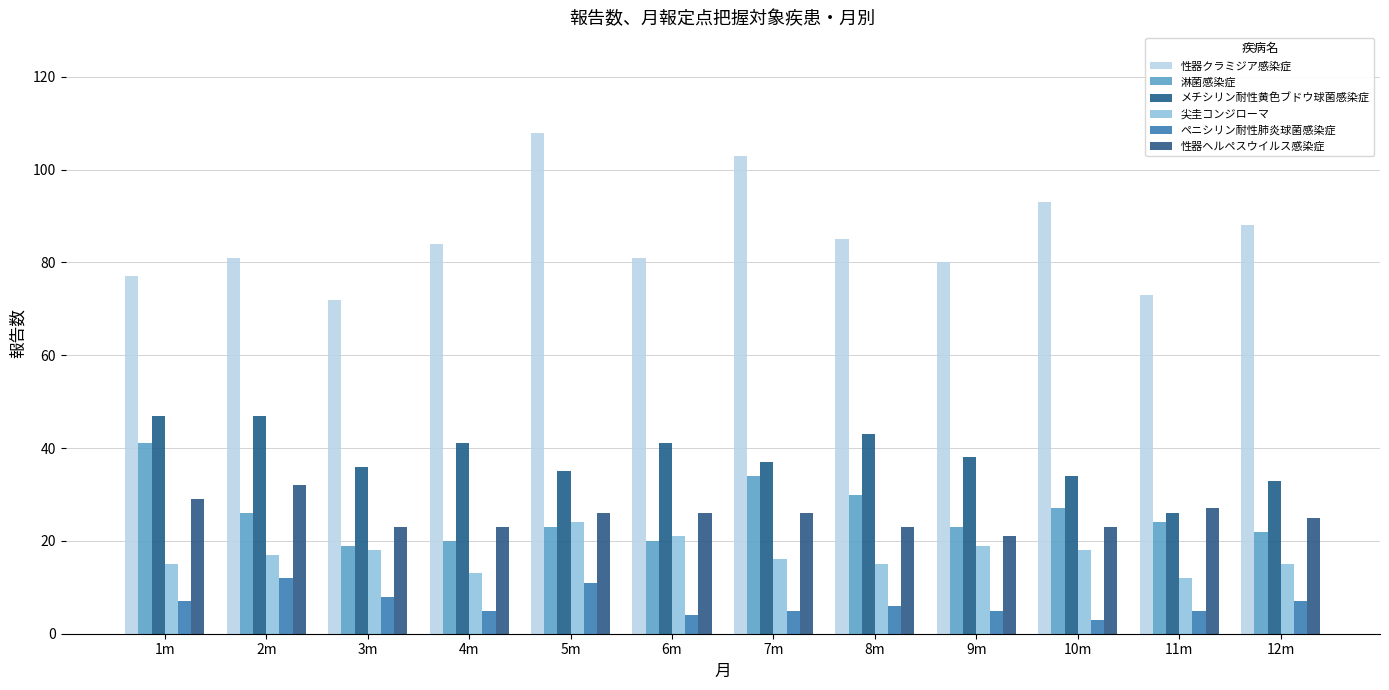

Reading left to right, what are all the values shown in this chart?

性器クラミジア感染症: 1m=77	2m=81	3m=72	4m=84	5m=108	6m=81	7m=103	8m=85	9m=80	10m=93	11m=73	12m=88
淋菌感染症: 1m=41	2m=26	3m=19	4m=20	5m=23	6m=20	7m=34	8m=30	9m=23	10m=27	11m=24	12m=22
メチシリン耐性黄色ブドウ球菌感染症: 1m=47	2m=47	3m=36	4m=41	5m=35	6m=41	7m=37	8m=43	9m=38	10m=34	11m=26	12m=33
尖圭コンジローマ: 1m=15	2m=17	3m=18	4m=13	5m=24	6m=21	7m=16	8m=15	9m=19	10m=18	11m=12	12m=15
ペニシリン耐性肺炎球菌感染症: 1m=7	2m=12	3m=8	4m=5	5m=11	6m=4	7m=5	8m=6	9m=5	10m=3	11m=5	12m=7
性器ヘルペスウイルス感染症: 1m=29	2m=32	3m=23	4m=23	5m=26	6m=26	7m=26	8m=23	9m=21	10m=23	11m=27	12m=25